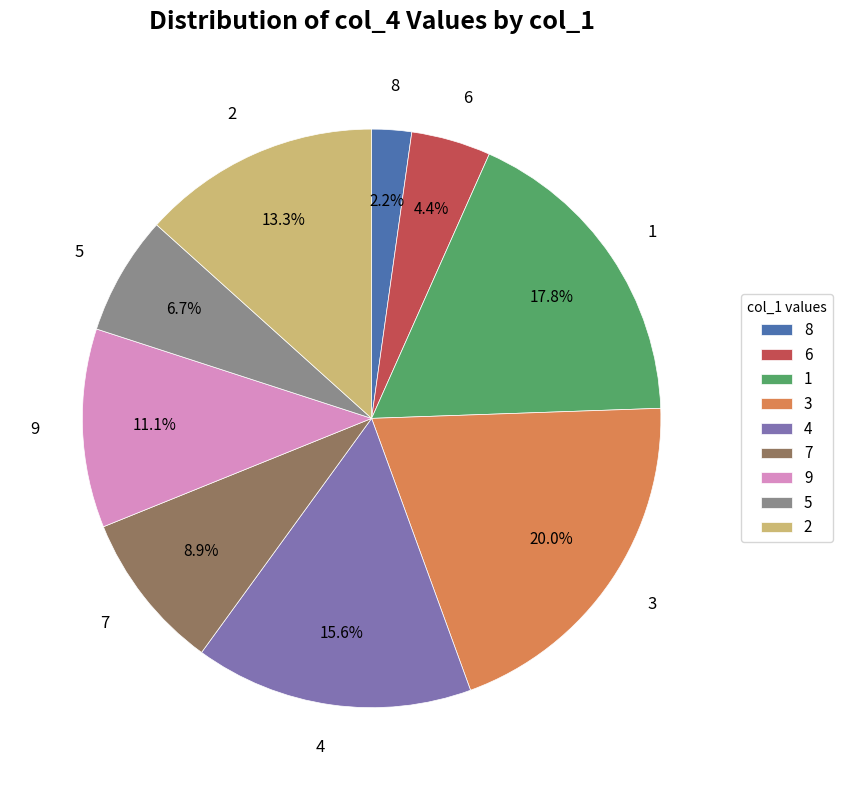

What is the smallest slice in the pie chart?

8